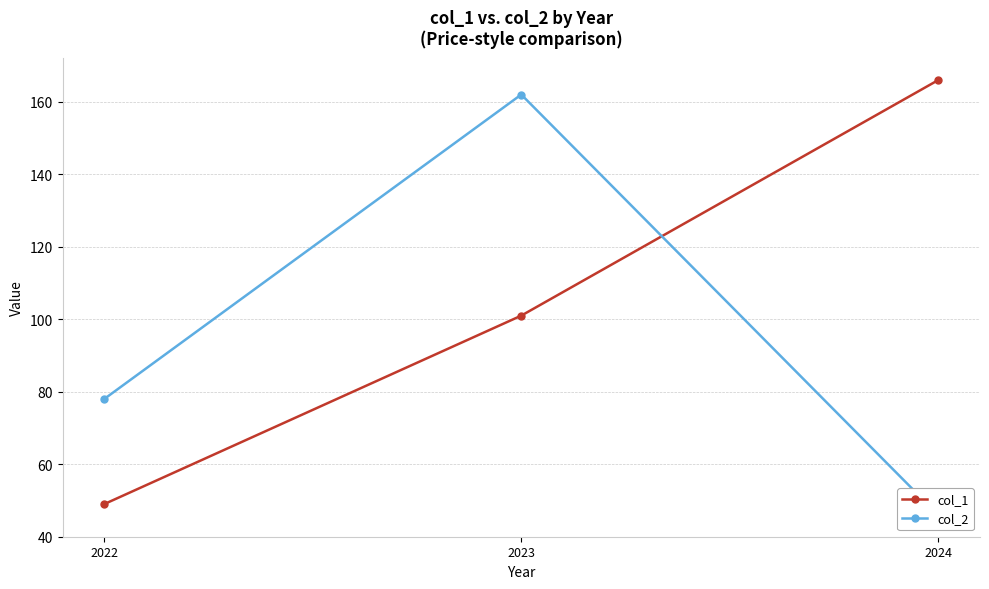

What is the difference between the maximum and minimum values in the col_1 series?

117